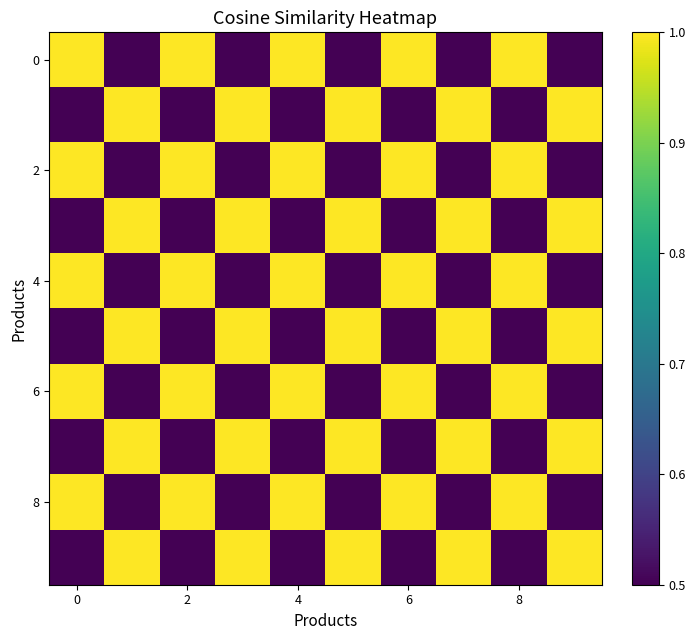

How many series are shown in this chart?

10